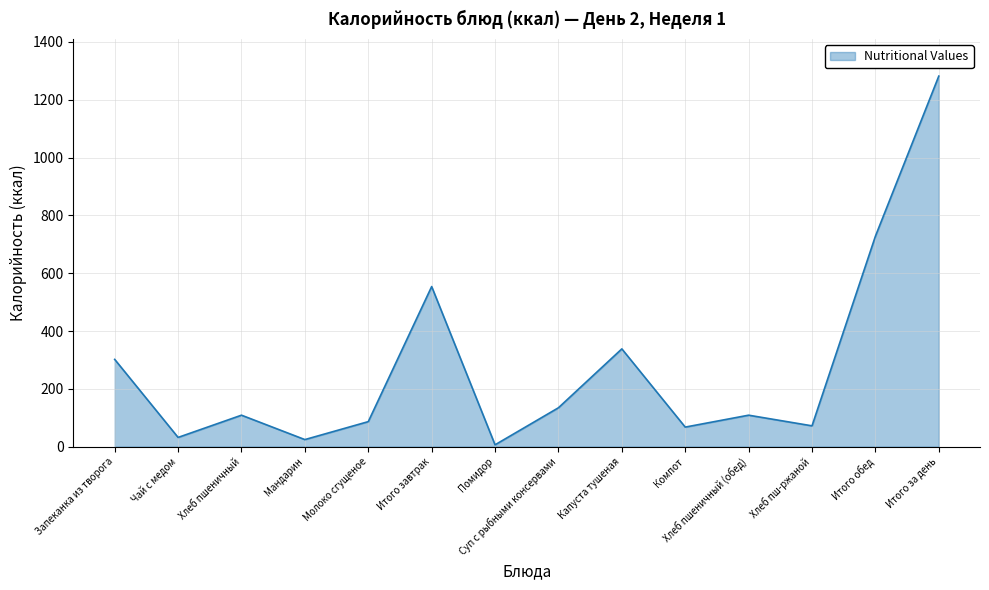

Is it true that the value at Хлеб пш-ржаной is 72.0?

True